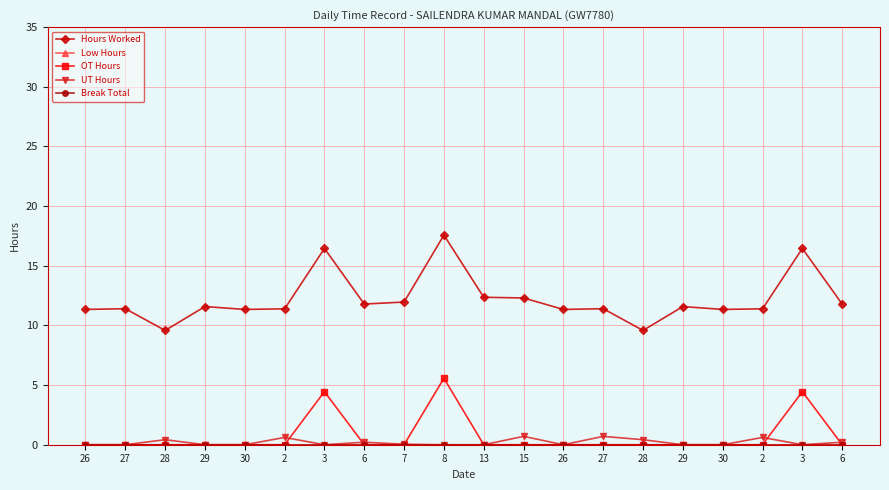

Is this an area chart (filled region under the line)?

No